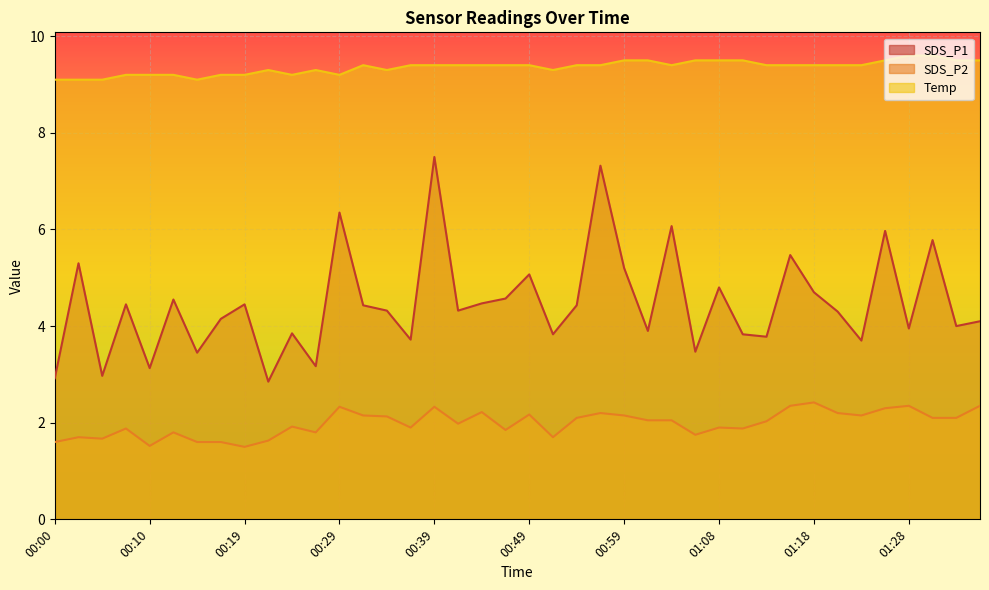

Reading left to right, what are all the values shown in this chart?

SDS_P1: 00:00=2.9	00:02=5.3	00:05=3.0	00:07=4.5	00:10=3.1	00:12=4.5	00:15=3.5	00:17=4.2	00:19=4.5	00:22=2.9	00:24=3.9	00:27=3.2	00:29=6.3	00:32=4.4	00:34=4.3	00:36=3.7	00:39=7.5	00:41=4.3	00:44=4.5	00:46=4.6	00:49=5.1	00:51=3.8	00:54=4.4	00:56=7.3	00:59=5.2	01:01=3.9	01:03=6.1	01:06=3.5	01:08=4.8	01:11=3.8	01:13=3.8	01:16=5.5	01:18=4.7	01:20=4.3	01:23=3.7	01:25=6.0	01:28=4.0	01:30=5.8	01:33=4.0	01:35=4.1
SDS_P2: 00:00=1.6	00:02=1.7	00:05=1.7	00:07=1.9	00:10=1.5	00:12=1.8	00:15=1.6	00:17=1.6	00:19=1.5	00:22=1.6	00:24=1.9	00:27=1.8	00:29=2.3	00:32=2.1	00:34=2.1	00:36=1.9	00:39=2.3	00:41=2.0	00:44=2.2	00:46=1.9	00:49=2.2	00:51=1.7	00:54=2.1	00:56=2.2	00:59=2.1	01:01=2.0	01:03=2.0	01:06=1.8	01:08=1.9	01:11=1.9	01:13=2.0	01:16=2.4	01:18=2.4	01:20=2.2	01:23=2.1	01:25=2.3	01:28=2.4	01:30=2.1	01:33=2.1	01:35=2.4
Temp: 00:00=9.1	00:02=9.1	00:05=9.1	00:07=9.2	00:10=9.2	00:12=9.2	00:15=9.1	00:17=9.2	00:19=9.2	00:22=9.3	00:24=9.2	00:27=9.3	00:29=9.2	00:32=9.4	00:34=9.3	00:36=9.4	00:39=9.4	00:41=9.4	00:44=9.4	00:46=9.4	00:49=9.4	00:51=9.3	00:54=9.4	00:56=9.4	00:59=9.5	01:01=9.5	01:03=9.4	01:06=9.5	01:08=9.5	01:11=9.5	01:13=9.4	01:16=9.4	01:18=9.4	01:20=9.4	01:23=9.4	01:25=9.5	01:28=9.6	01:30=9.6	01:33=9.5	01:35=9.5